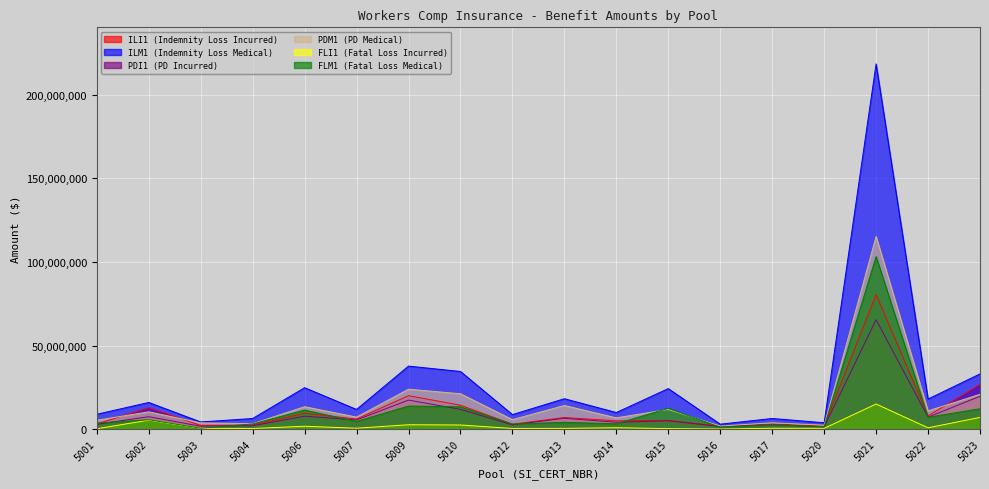

What is the lowest value of the PDI1 series?

1367130